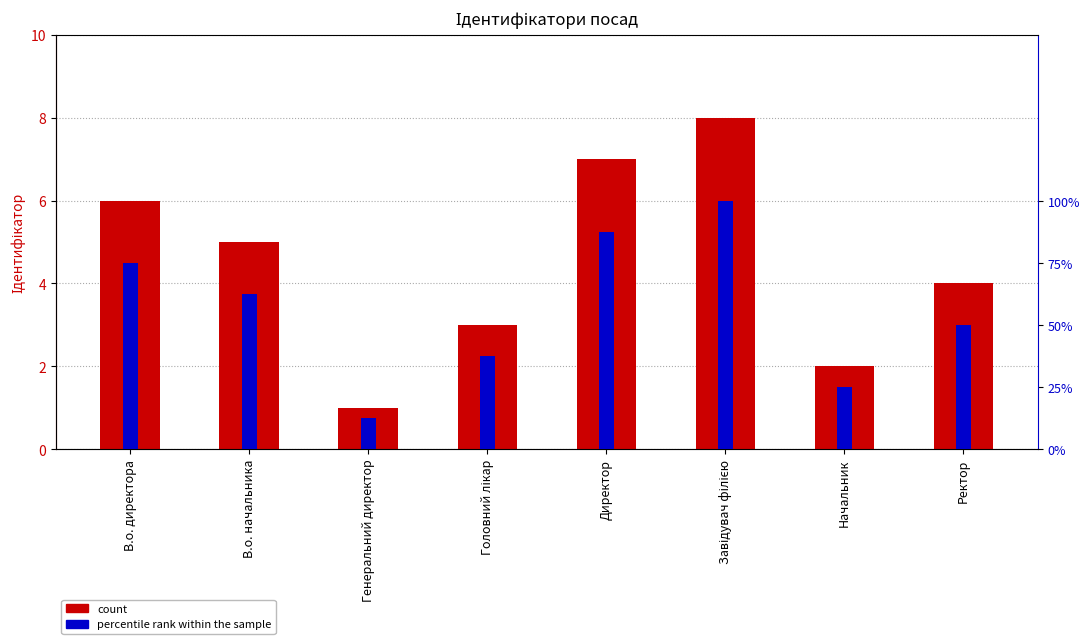

Read the Percentile rank value at Генеральний директор.

12.5